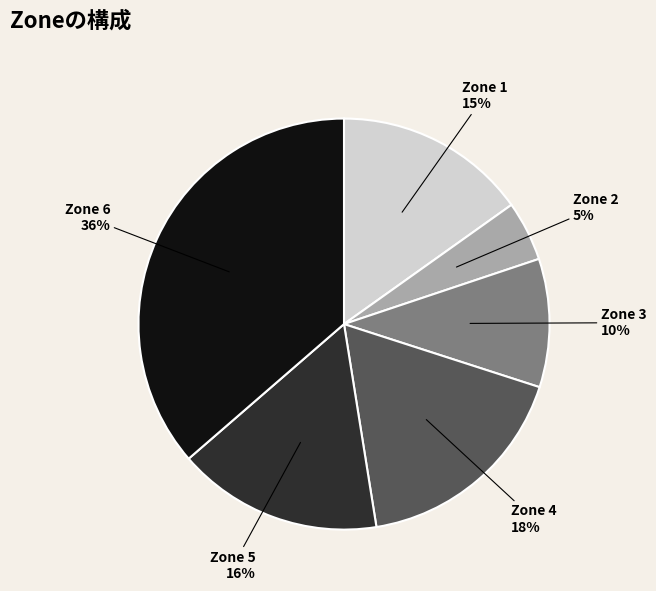

The Zone 6 slice represents 41% of the pie. True or false?

False